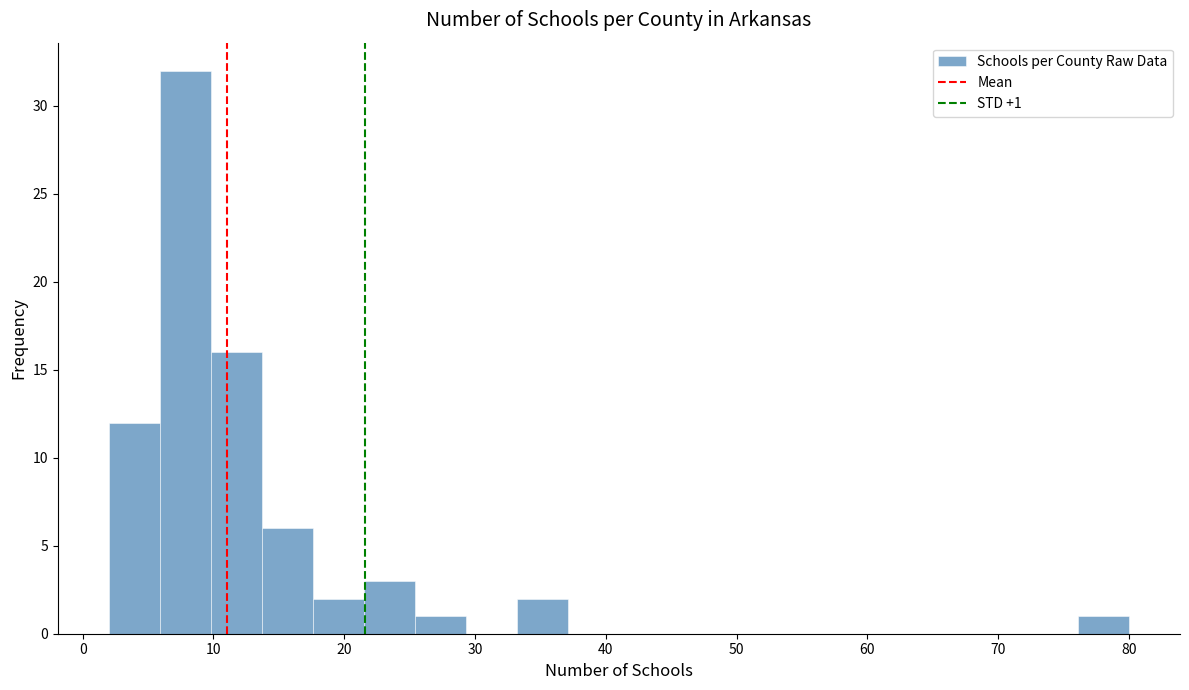

Around what value on the x-axis is the tallest bar? Give the approximate position of its centre, as read against the axis.

8